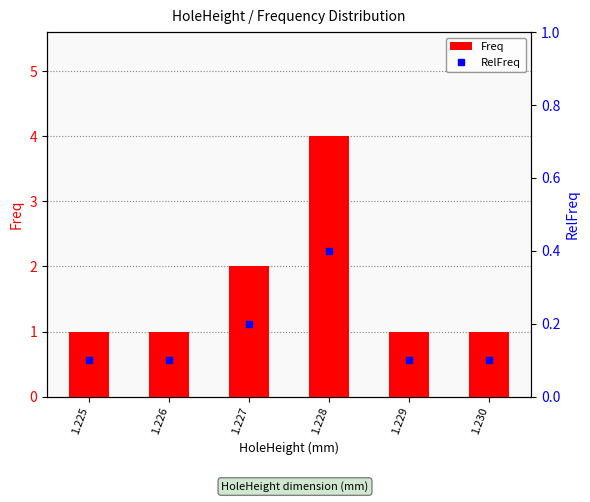

Reading left to right, transcribe all the data shown in this chart.

Freq: 1.225=1.0	1.226=1.0	1.227=2.0	1.228=4.0	1.229=1.0	1.230=1.0
RelFreq: 1.225=0.1	1.226=0.1	1.227=0.2	1.228=0.4	1.229=0.1	1.230=0.1